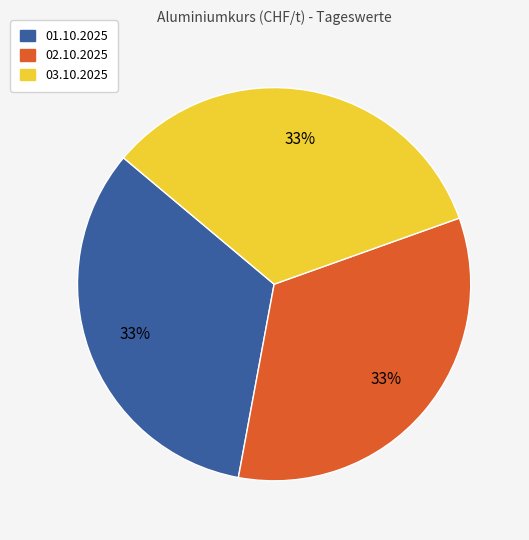

Approximately how many times larger is the value at 01.10.2025 compared to 02.10.2025?

1.0